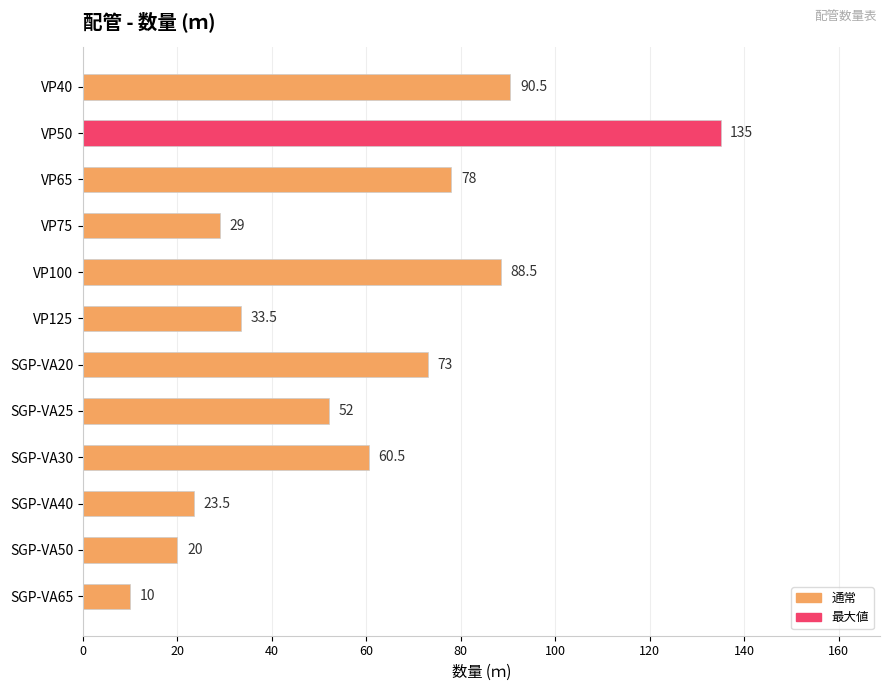

What is the difference between the values at VP40 and VP100?

2.0